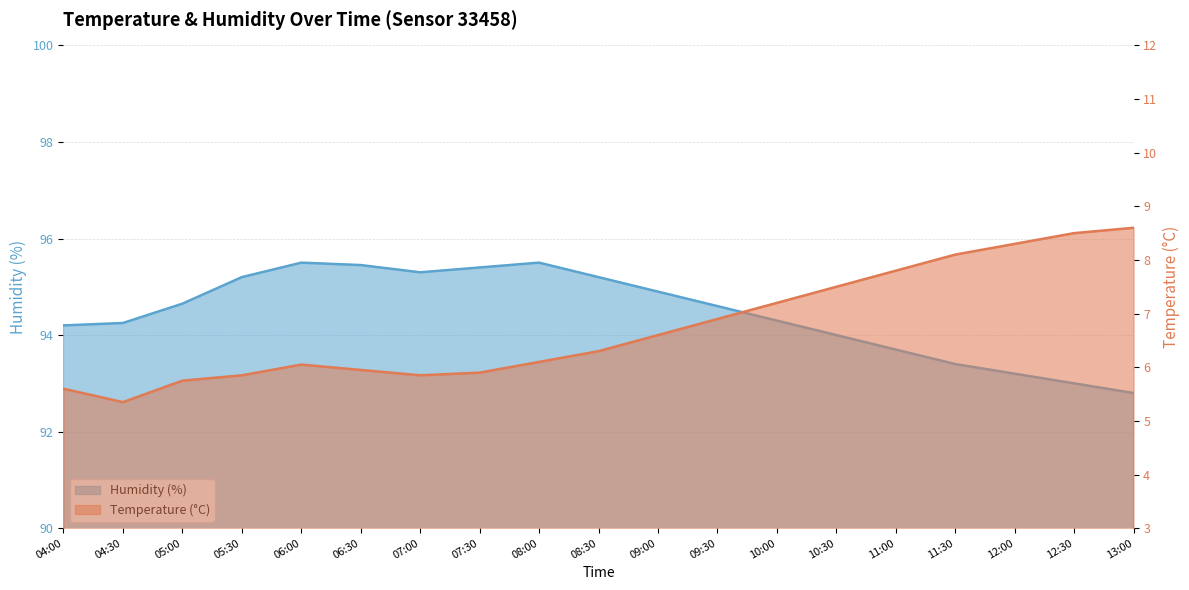

True or false: humidity has a value of 40.8 at 05:00.

False